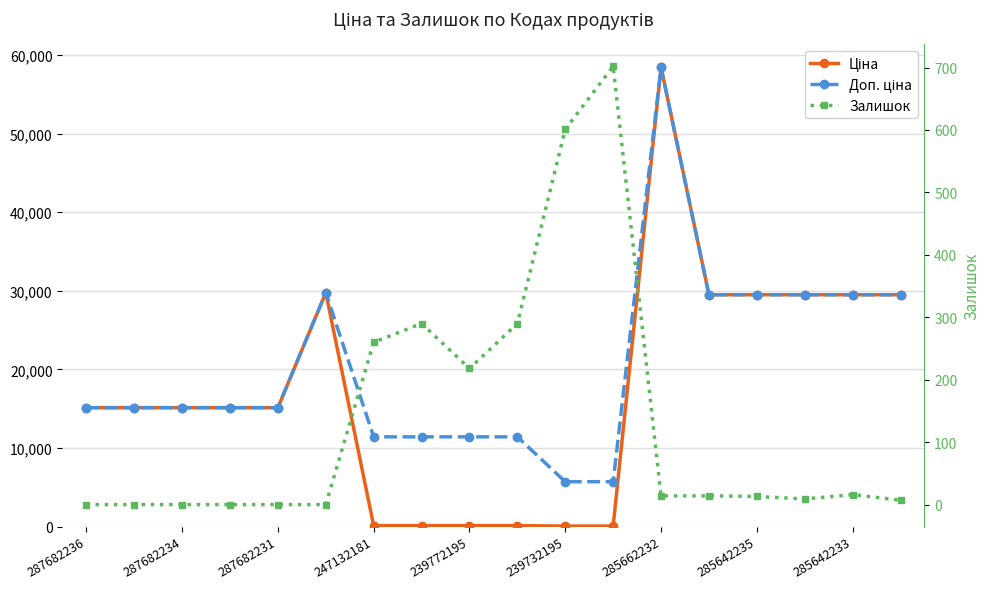

How many distinct data groups are displayed?

3